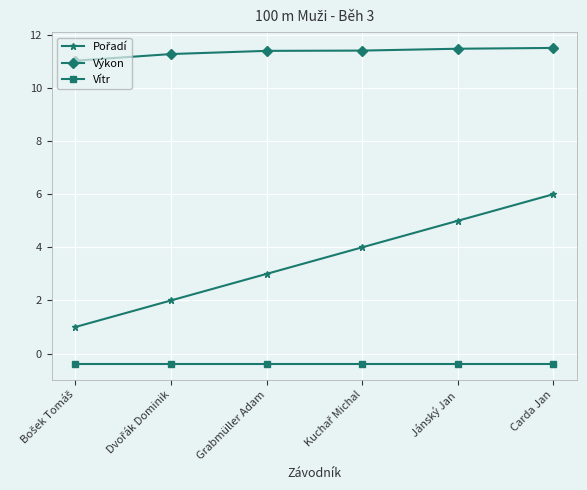

The value of Výkon at Jánský Jan is 11.5. True or false?

True